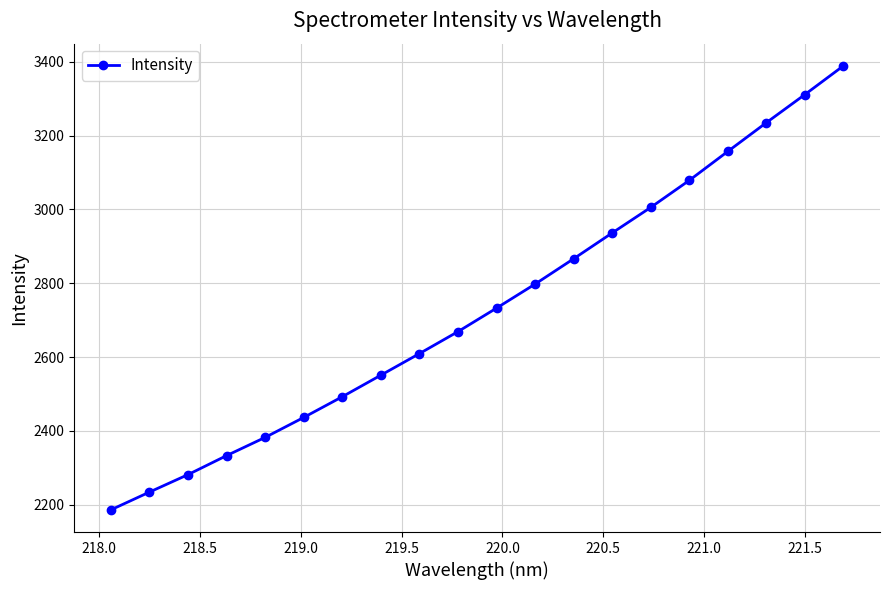

What is the value of the 11th point from the left?

2732.6